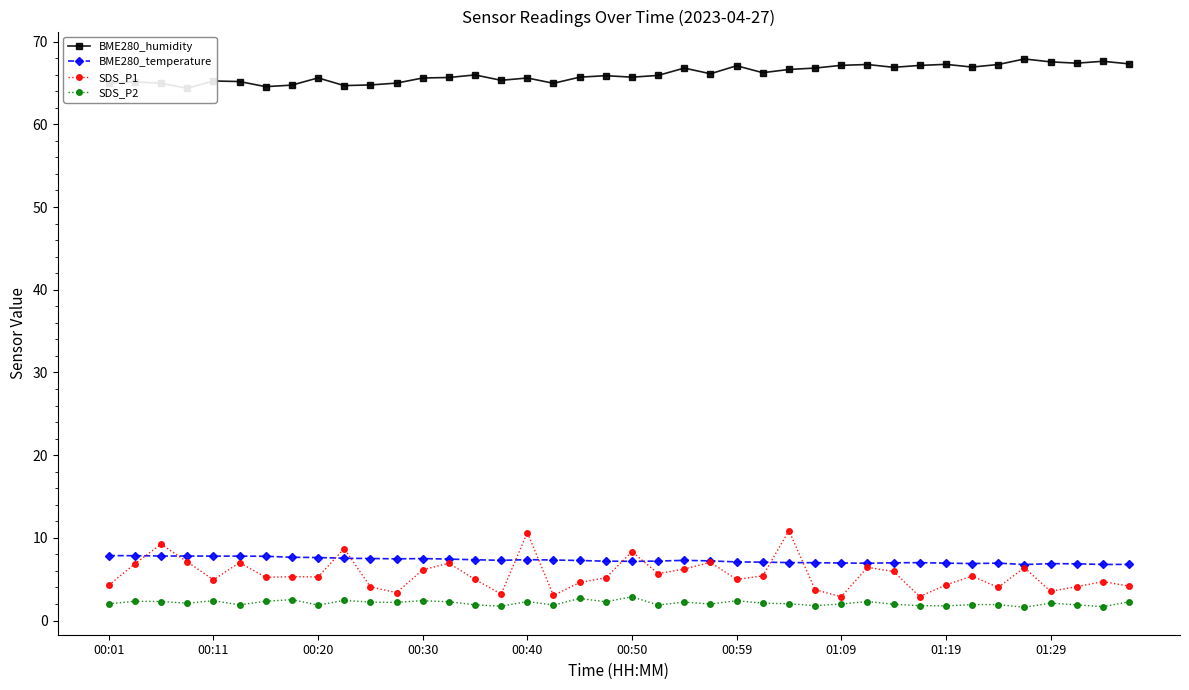

At how many categories does at least one series exceed 60?

40